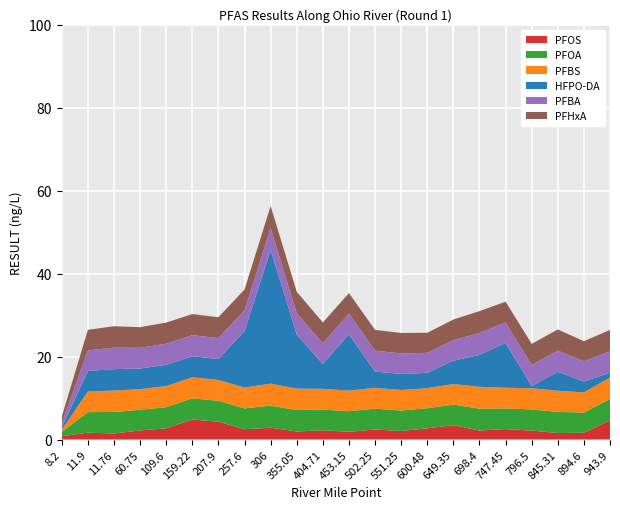

Reading right to left, extract all data points from this chart.

PFOS: 943.9=4.6	894.6=1.6	845.31=1.6	796.5=2.2	747.45=2.5	698.4=2.2	649.35=3.5	600.48=2.7	551.25=2.1	502.25=2.4	453.15=1.9	404.71=2.2	355.05=1.9	306=2.8	257.6=2.5	207.9=4.3	159.22=4.8	109.6=2.7	60.75=2.2	11.76=1.5	11.9=1.6	8.2=0.8
PFOA: 943.9=5.2	894.6=4.9	845.31=5.1	796.5=5.1	747.45=5.0	698.4=5.3	649.35=5.0	600.48=4.8	551.25=4.9	502.25=5.0	453.15=5.0	404.71=5.0	355.05=5.2	306=5.3	257.6=5.0	207.9=5.0	159.22=5.1	109.6=5.1	60.75=5.0	11.76=5.2	11.9=5.0	8.2=1.1
PFBS: 943.9=5.2	894.6=4.9	845.31=5.1	796.5=5.1	747.45=5.0	698.4=5.3	649.35=5.0	600.48=4.8	551.25=4.9	502.25=5.0	453.15=5.0	404.71=5.0	355.05=5.2	306=5.3	257.6=5.0	207.9=5.0	159.22=5.1	109.6=5.1	60.75=5.0	11.76=5.2	11.9=5.0	8.2=0.5
HFPO-DA: 943.9=1.1	894.6=2.6	845.31=4.6	796.5=0.5	747.45=10.8	698.4=7.7	649.35=5.6	600.48=3.7	551.25=3.9	502.25=3.9	453.15=13.6	404.71=6.0	355.05=13.0	306=32.2	257.6=13.6	207.9=5.0	159.22=5.1	109.6=5.1	60.75=5.0	11.76=5.2	11.9=5.0	8.2=0.5
PFBA: 943.9=5.2	894.6=4.9	845.31=5.1	796.5=5.1	747.45=5.0	698.4=5.3	649.35=5.0	600.48=4.8	551.25=4.9	502.25=5.0	453.15=5.0	404.71=5.0	355.05=5.2	306=5.3	257.6=5.0	207.9=5.0	159.22=5.1	109.6=5.1	60.75=5.0	11.76=5.2	11.9=5.0	8.2=1.1
PFHxA: 943.9=5.2	894.6=4.9	845.31=5.1	796.5=5.1	747.45=5.0	698.4=5.3	649.35=5.0	600.48=4.8	551.25=4.9	502.25=5.0	453.15=5.0	404.71=5.0	355.05=5.2	306=5.3	257.6=5.0	207.9=5.0	159.22=5.1	109.6=5.1	60.75=5.0	11.76=5.2	11.9=5.0	8.2=1.6